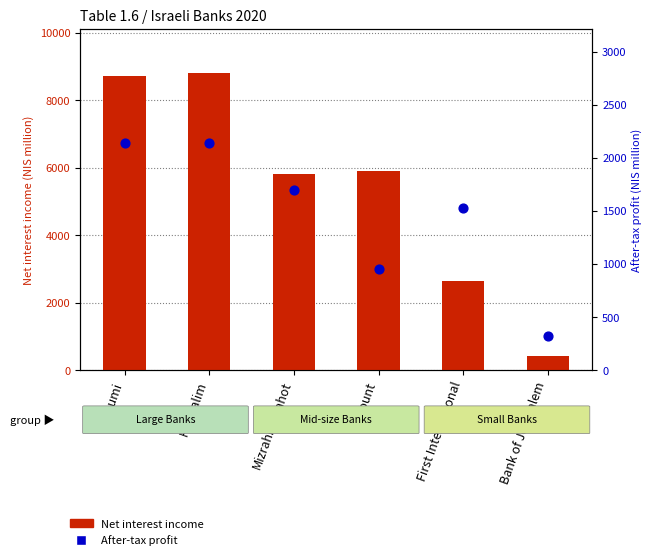

Which series contains the lowest Y value?

After-tax profit